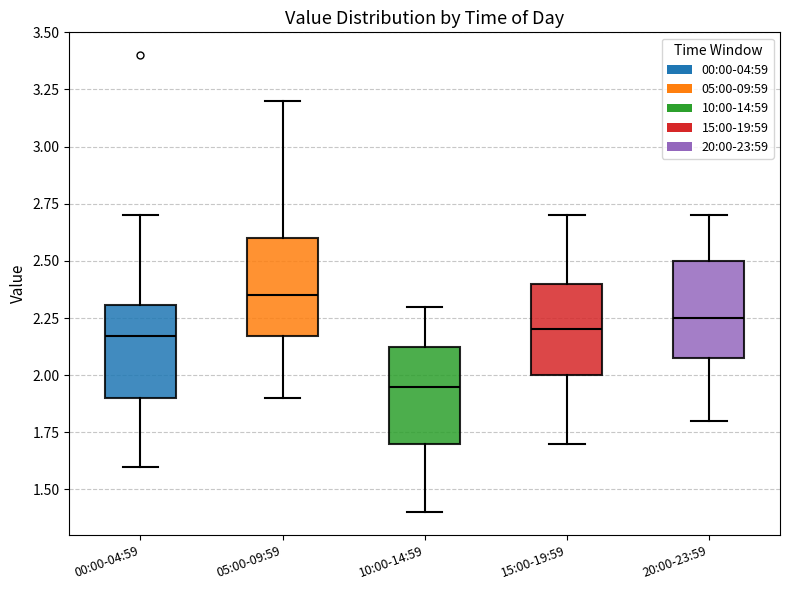

Reading left to right, read every box against the y-axis: the position of its median line, the range the box covers, and the ends of its whiskers. The values are not printed on the chart, so give them approximately, as read against the axis.

00:00-04:59: median 2.15, box 1.90 to 2.30, whiskers 1.60 to 2.70
05:00-09:59: median 2.35, box 2.15 to 2.60, whiskers 1.90 to 3.20
10:00-14:59: median 1.95, box 1.70 to 2.15, whiskers 1.40 to 2.30
15:00-19:59: median 2.20, box 2.00 to 2.40, whiskers 1.70 to 2.70
20:00-23:59: median 2.25, box 2.10 to 2.50, whiskers 1.80 to 2.70